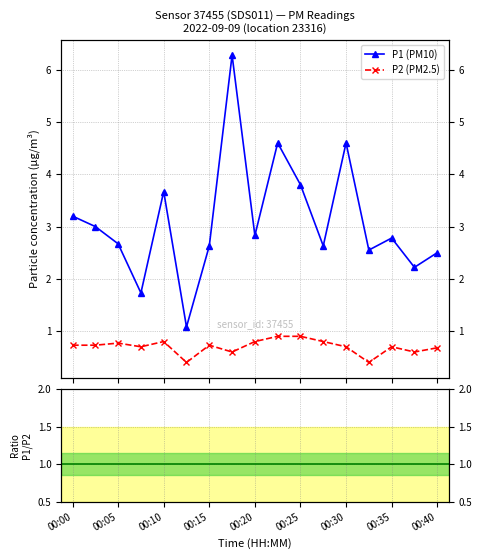

Is this an area chart (filled region under the line)?

No